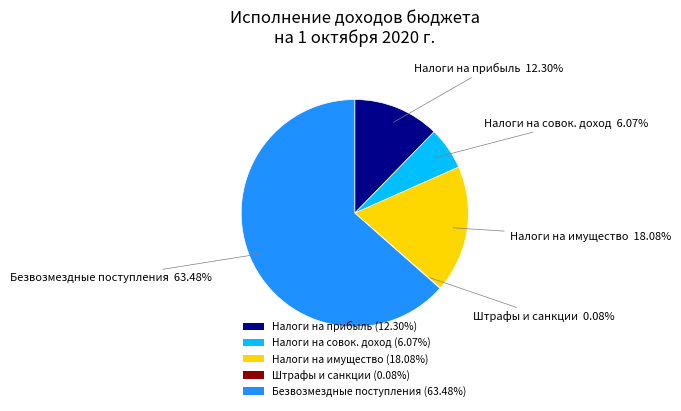

Combined, do Безвозмездные поступления (63.48%) and Налоги на совок. доход (6.07%) account for over 50%?

Yes